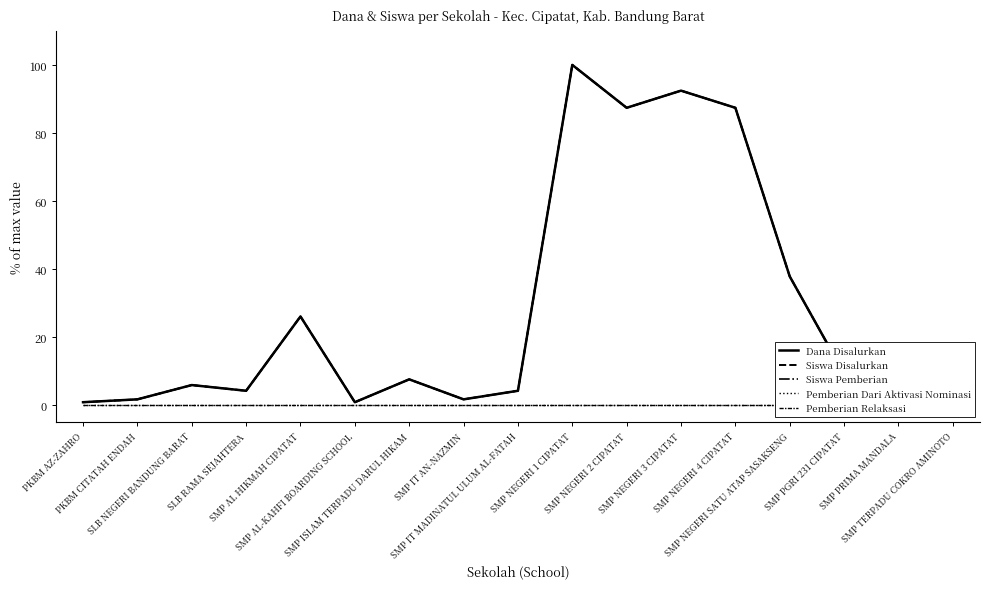

Is the value of Dana Disalurkan at SMP NEGERI 3 CIPATAT greater than the value of Pemberian Dari Aktivasi Nominasi at SLB NEGERI BANDUNG BARAT?

Yes